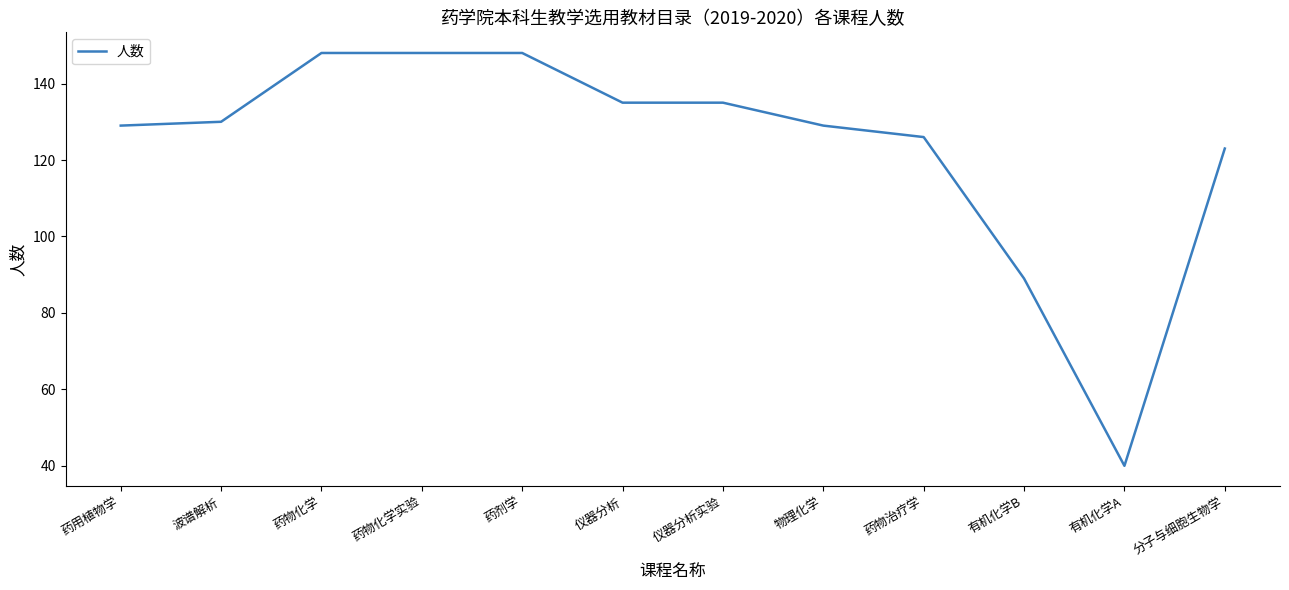

What position from the left is 有机化学B?

10